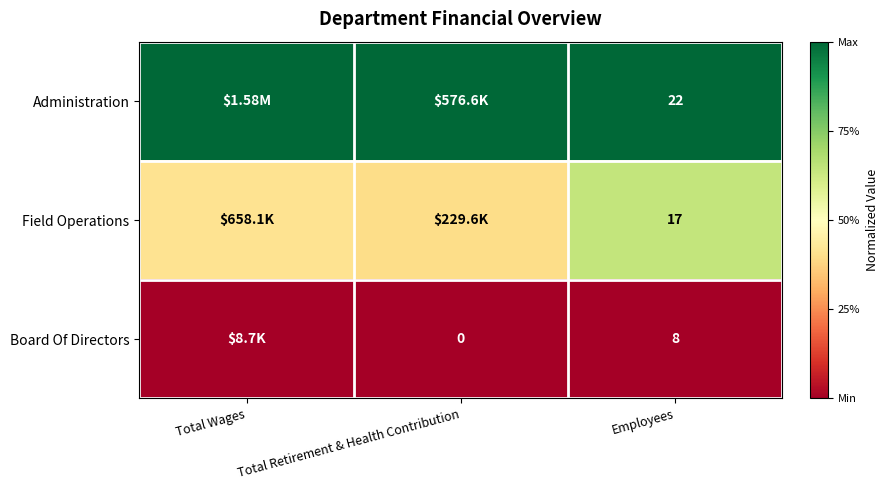

Is the value of Administration at Employees greater than the value of Board Of Directors at Total Retirement & Health Contribution?

Yes